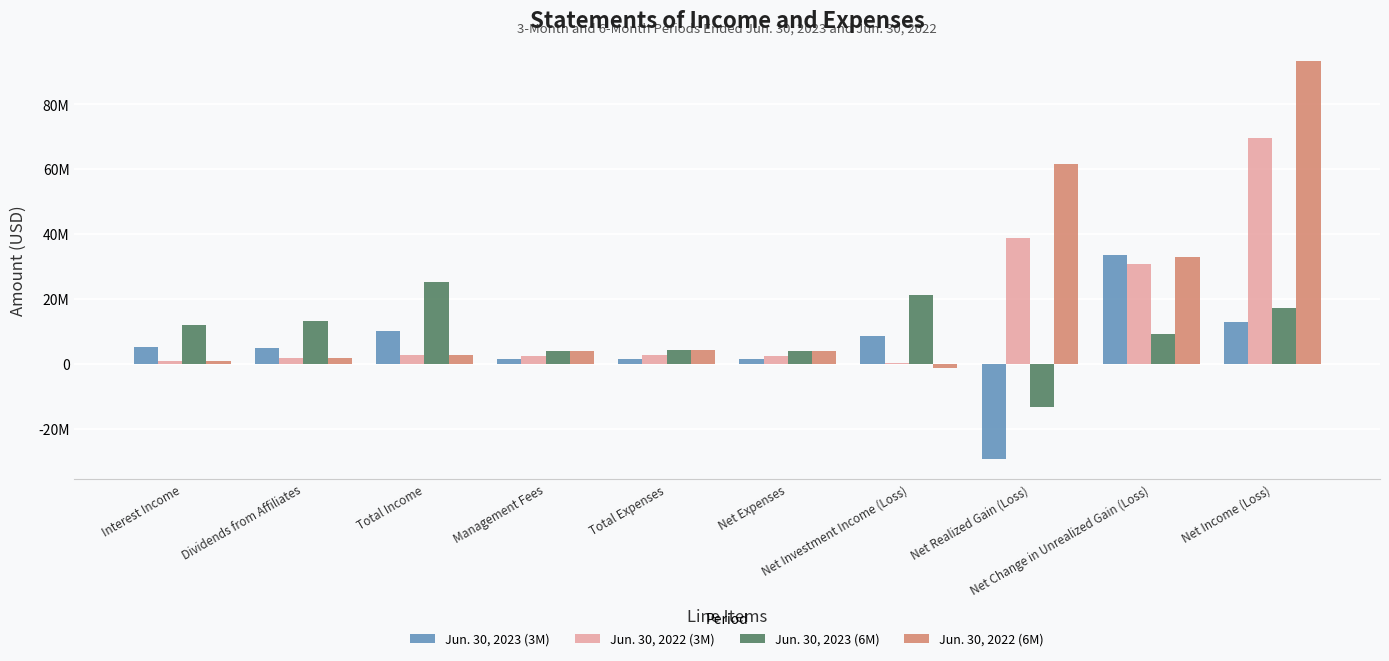

What is the difference between the Jun. 30, 2023 (6M) values at Net Investment Income (Loss) and Management Fees?

17015059